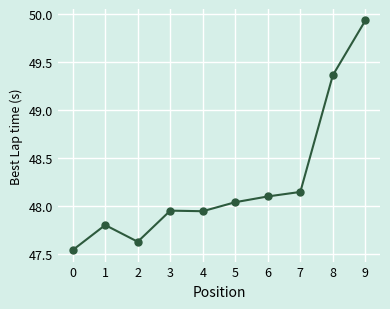

At which label does the data first exceed 48?

5